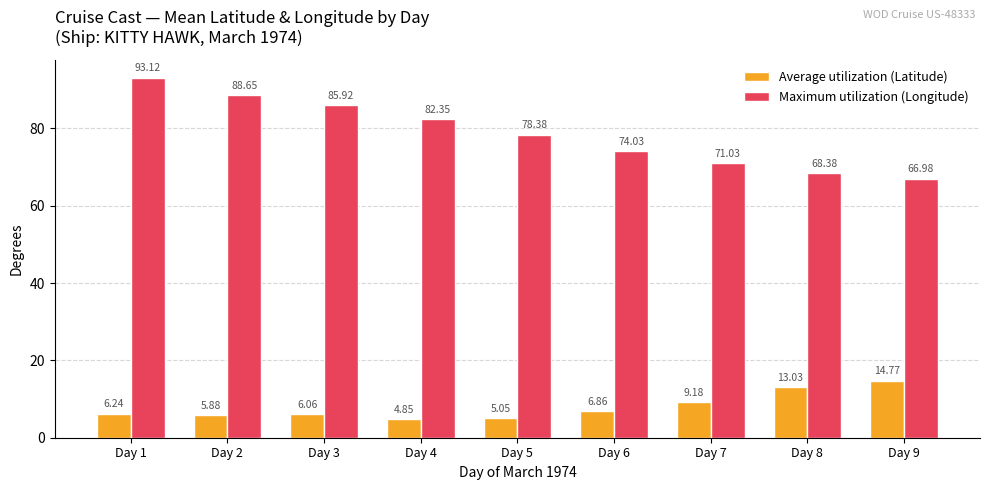

At how many categories does at least one series exceed 8?

9